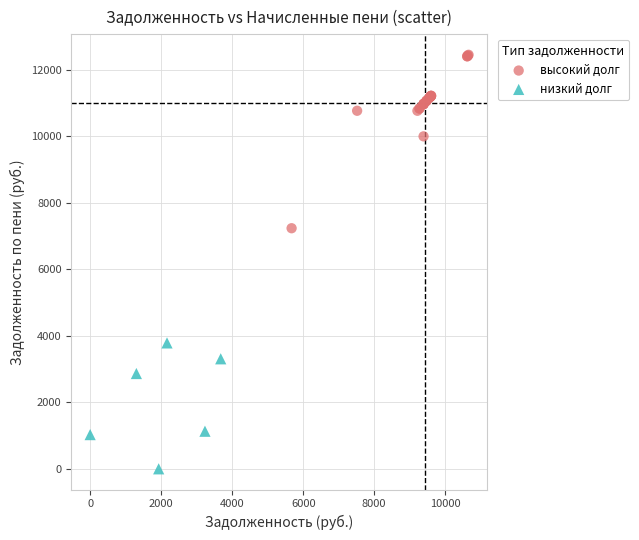

Which series reaches the minimum Y coordinate?

низкий долг